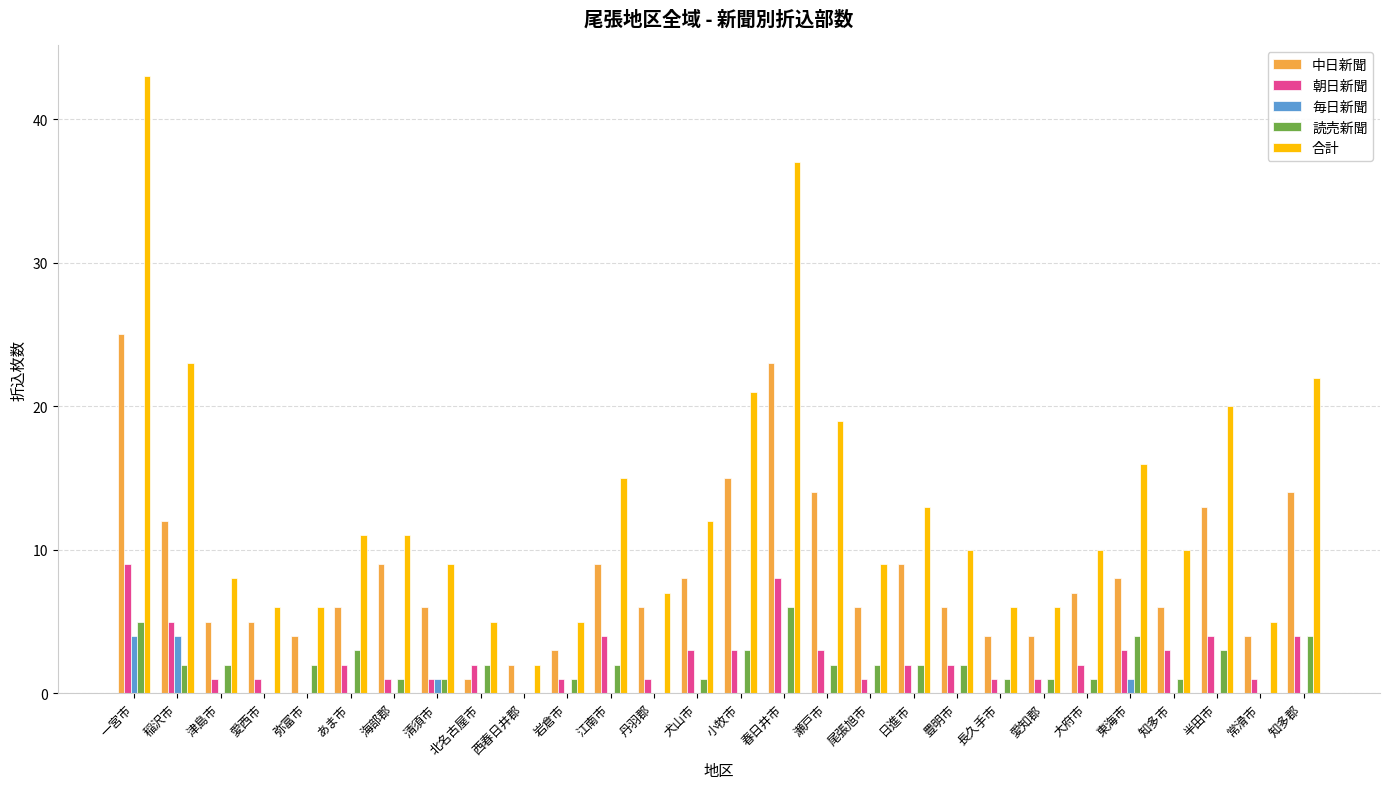

Reading left to right, what are all the values shown in this chart?

中日新聞: 25	12	5	5	4	6	9	6	1	2	3	9	6	8	15	23	14	6	9	6	4	4	7	8	6	13	4	14
朝日新聞: 9	5	1	1	0	2	1	1	2	0	1	4	1	3	3	8	3	1	2	2	1	1	2	3	3	4	1	4
毎日新聞: 4	4	0	0	0	0	0	1	0	0	0	0	0	0	0	0	0	0	0	0	0	0	0	1	0	0	0	0
読売新聞: 5	2	2	0	2	3	1	1	2	0	1	2	0	1	3	6	2	2	2	2	1	1	1	4	1	3	0	4
合計: 43	23	8	6	6	11	11	9	5	2	5	15	7	12	21	37	19	9	13	10	6	6	10	16	10	20	5	22